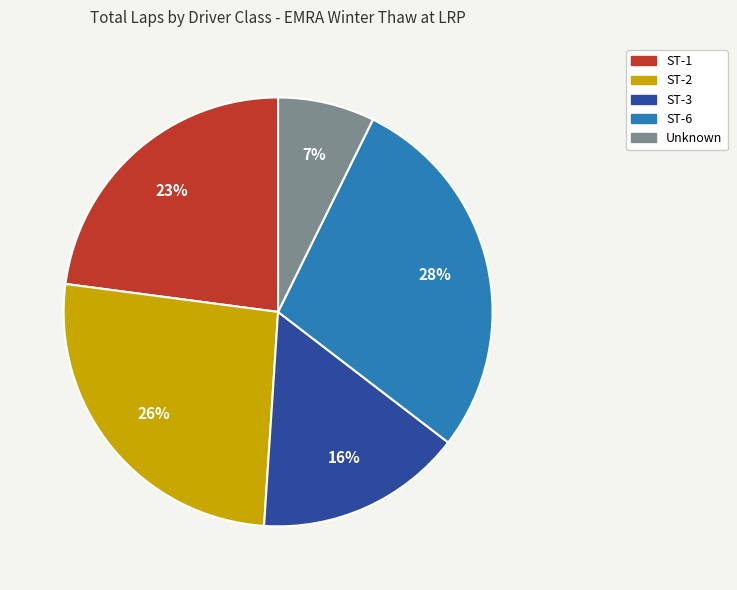

To the nearest percent, what is the difference between the largest and smallest slice percentages?

21%